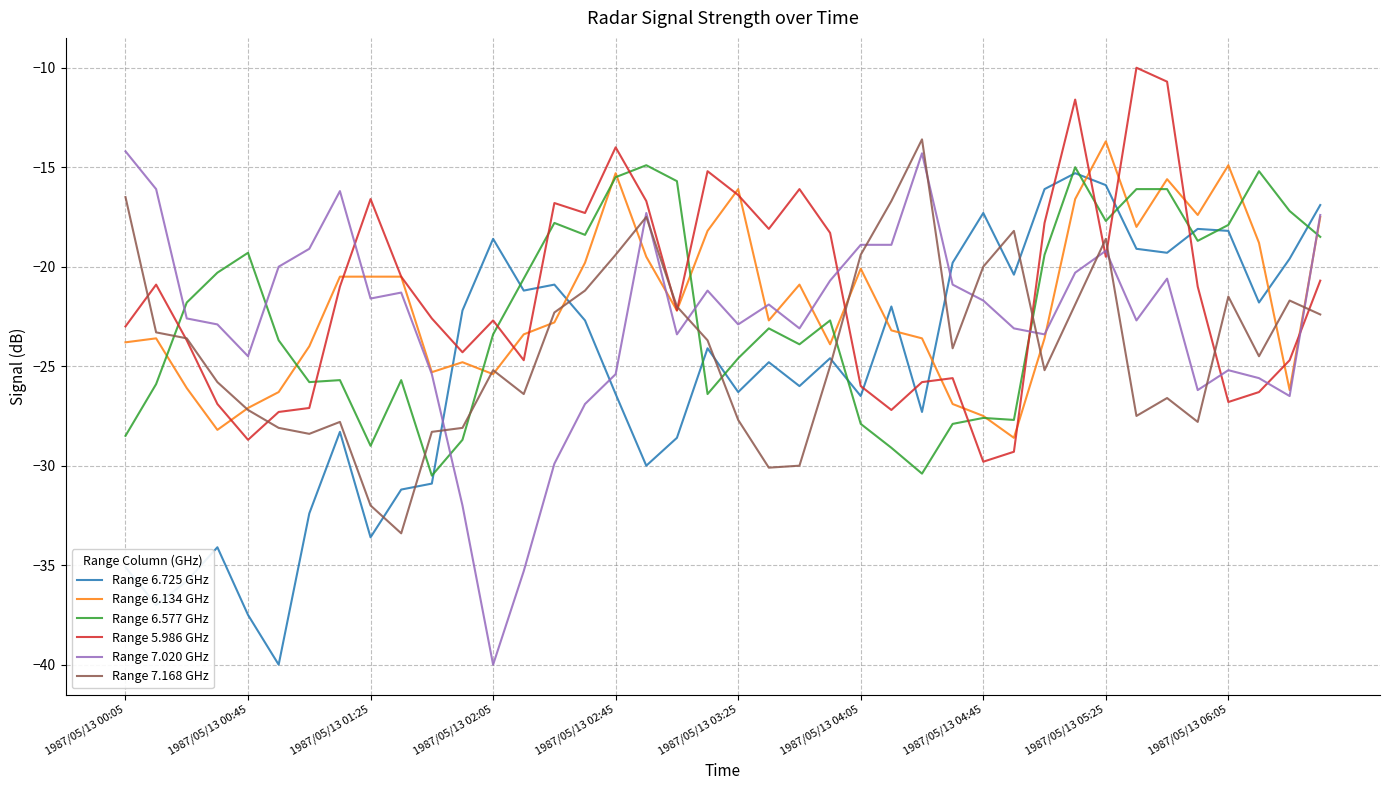

After their last crossing, which series has the higher values: Range 6.725 GHz or Range 5.986 GHz?

Range 6.725 GHz